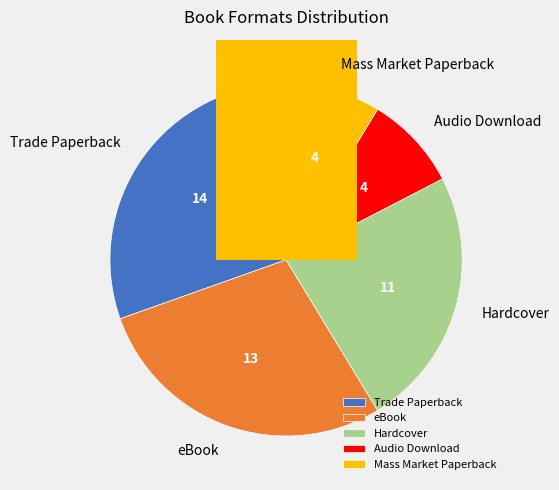

To the nearest percent, what portion does Mass Market Paperback represent?

9%